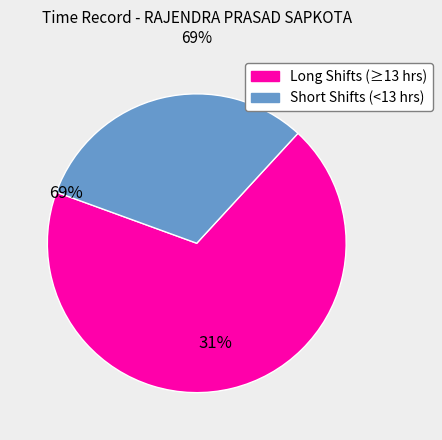

Does any single category account for the majority?

Yes